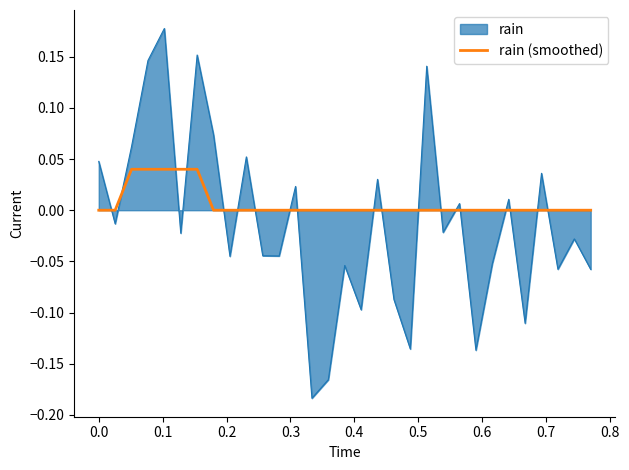

List the series in order of their overall mean, lowest first.

rain, rain (smoothed)